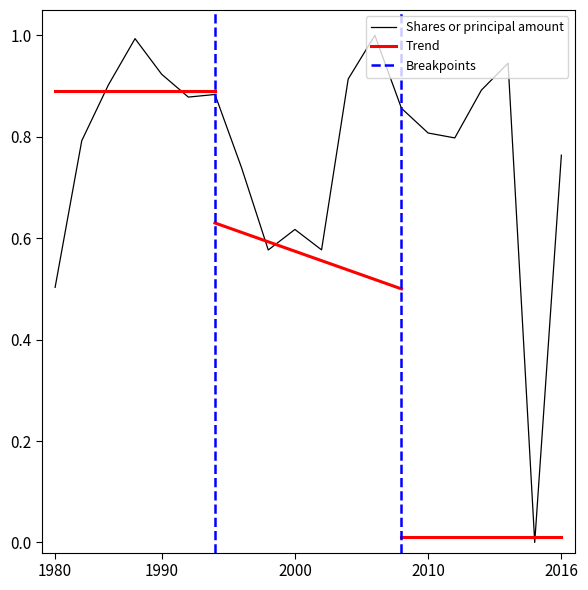

Reading left to right, list all the values displayed in this chart.

0.5	0.8	0.9	1.0	0.9	0.9	0.9	0.7	0.6	0.6	0.6	0.9	1.0	0.9	0.8	0.8	0.9	0.9	0.0	0.8